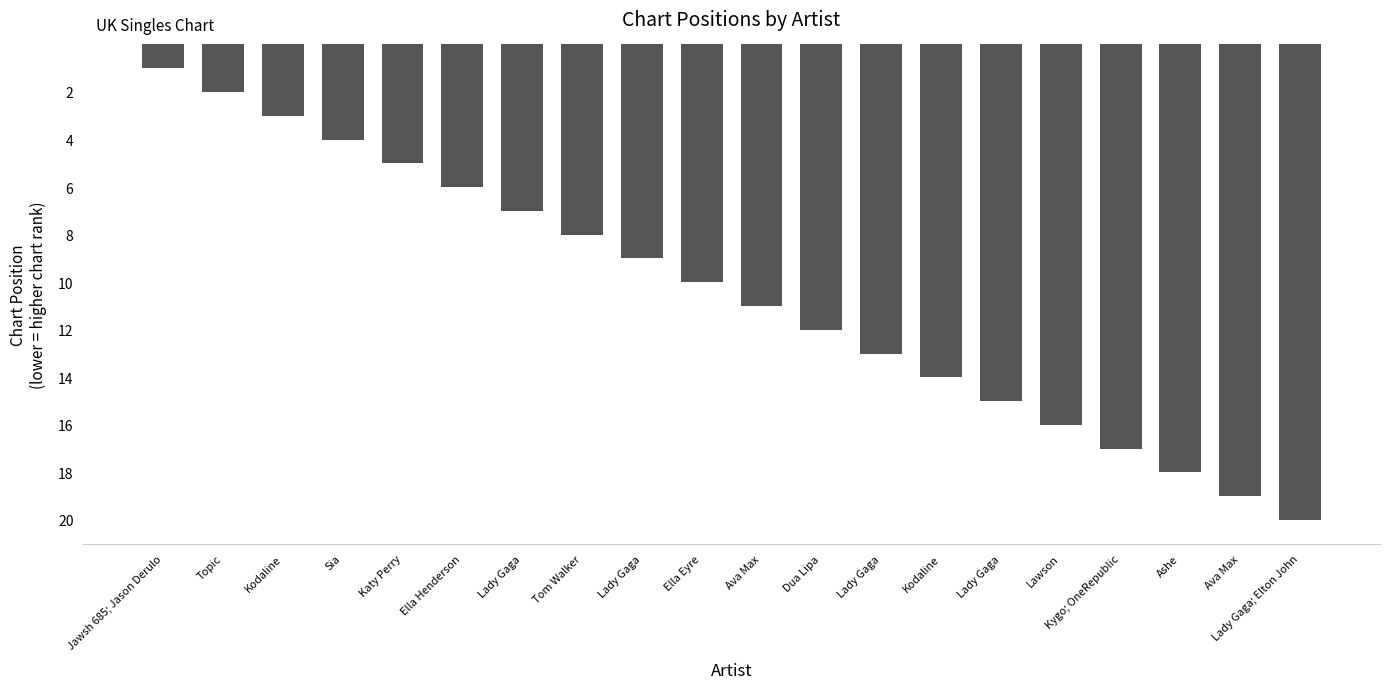

What is the minimum value shown in the chart?

1